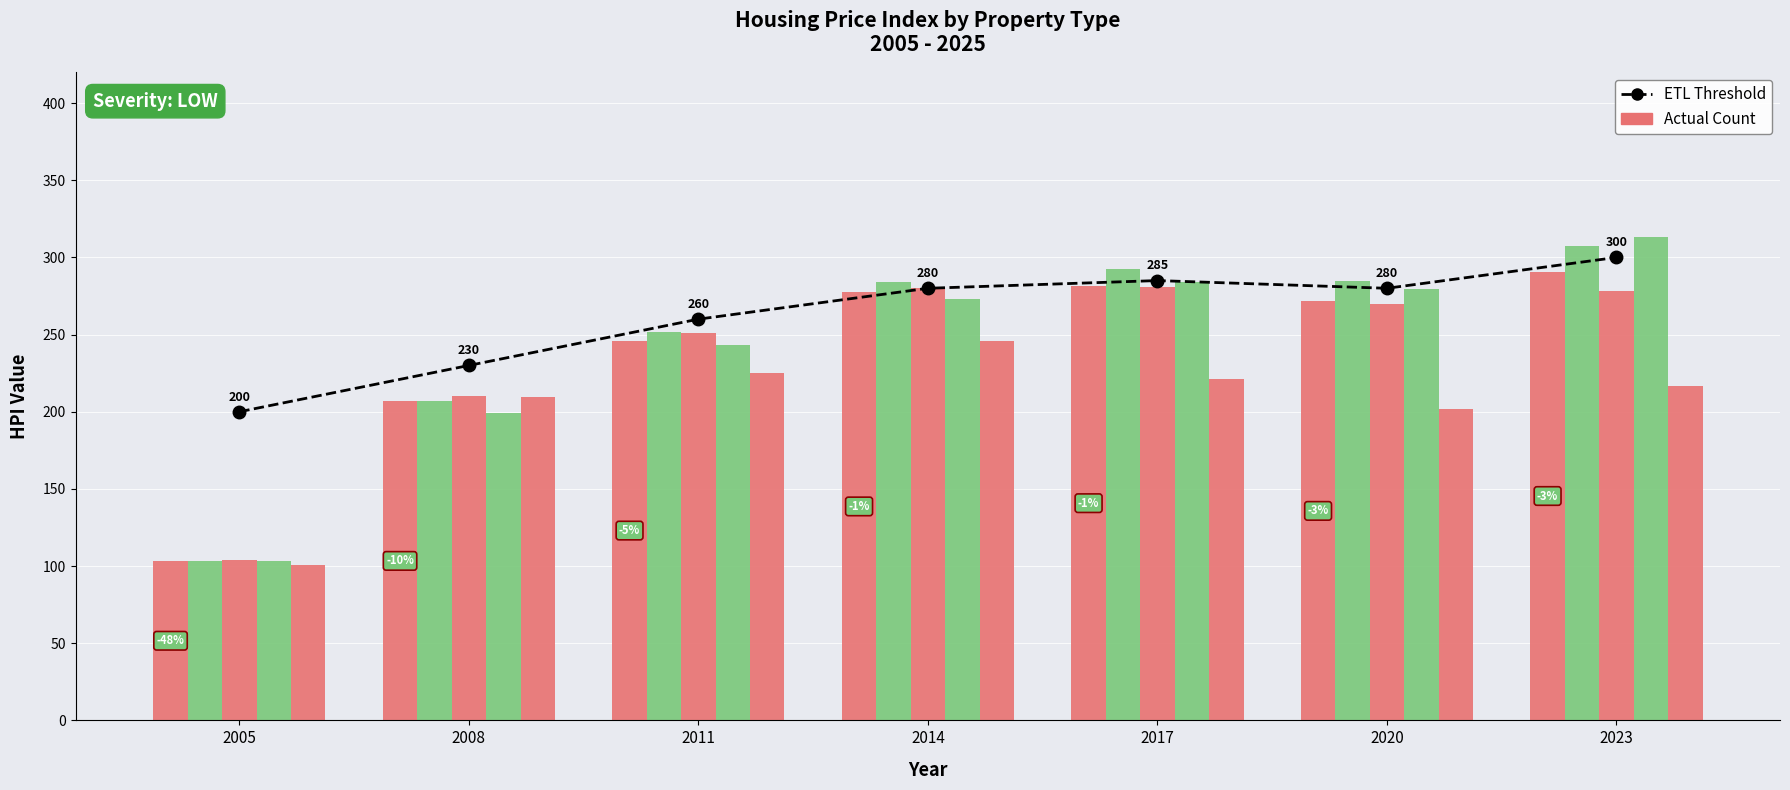

How many groups of bars are there?

7